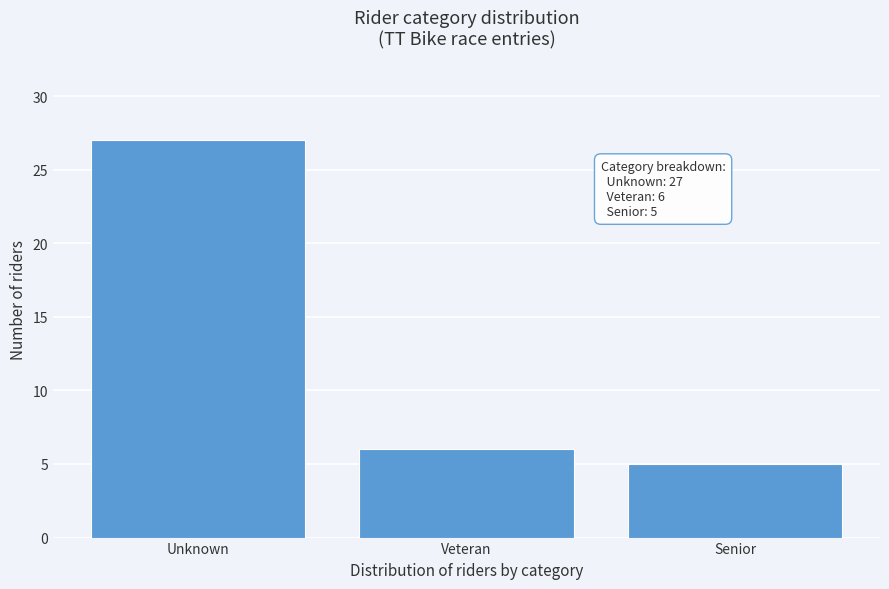

Reading left to right, transcribe all the data shown in this chart.

27	6	5